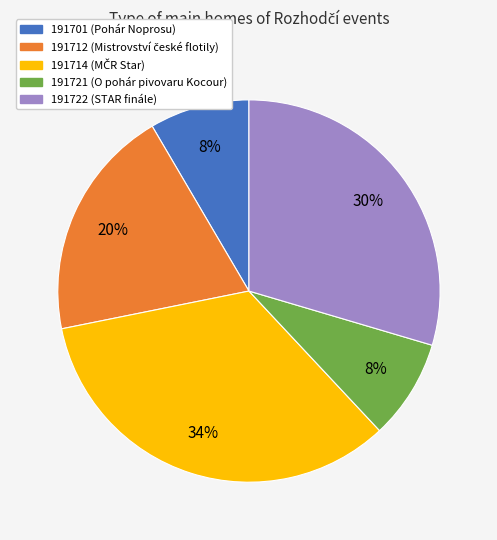

Between 191721 and 191722, which is larger?

191722